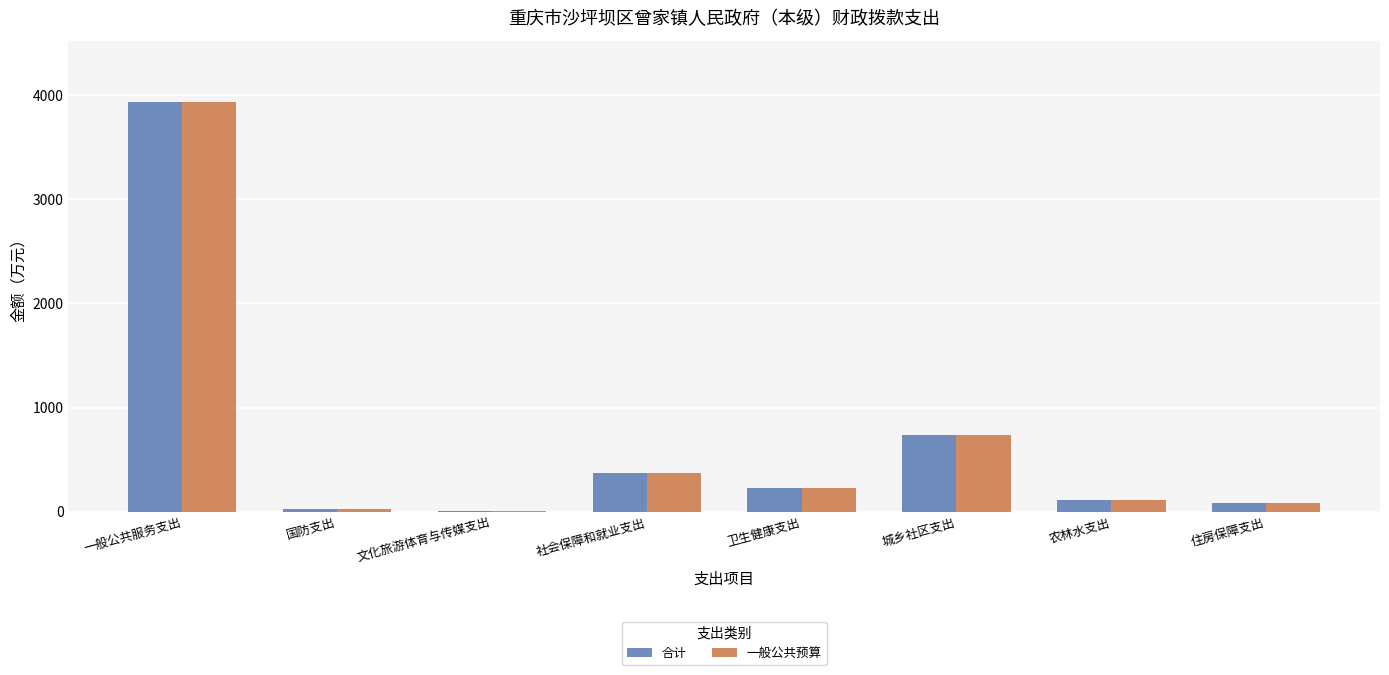

What is the sum of all 一般公共预算 values?

5517.9